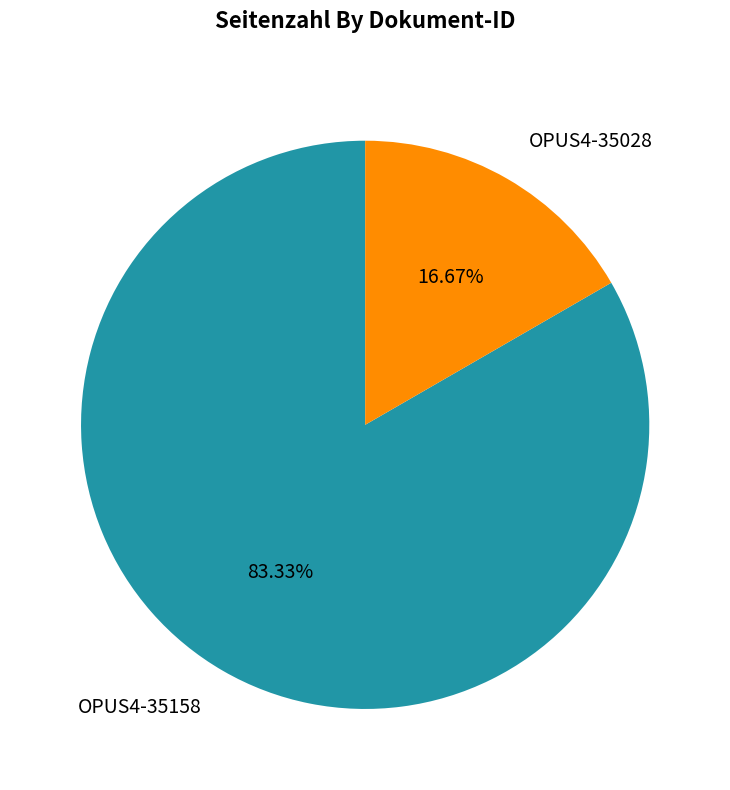

Rank the categories by value from highest to lowest.

OPUS4-35158, OPUS4-35028